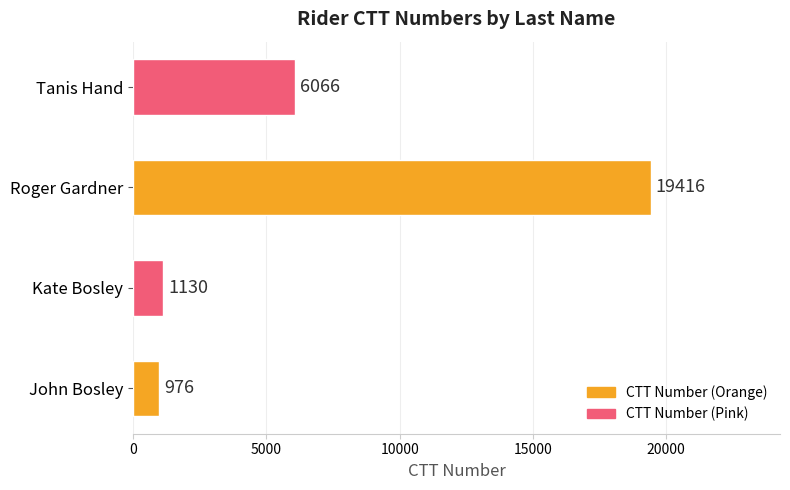

The chart shows a value of 976 at John Bosley. True or false?

True